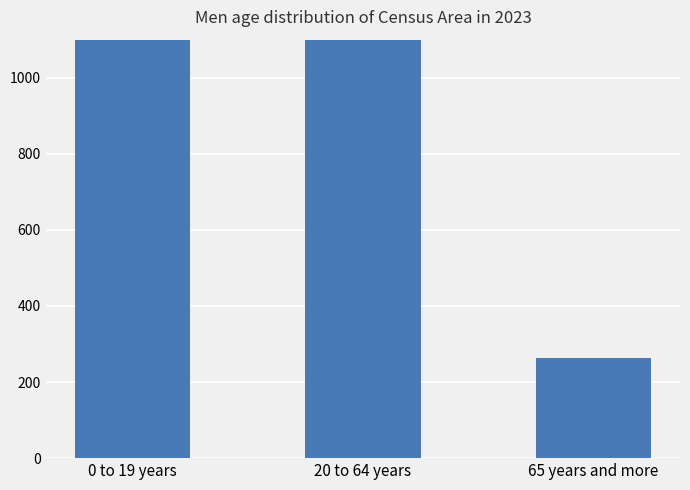

Reading right to left, transcribe all the data shown in this chart.

263	1498	5050